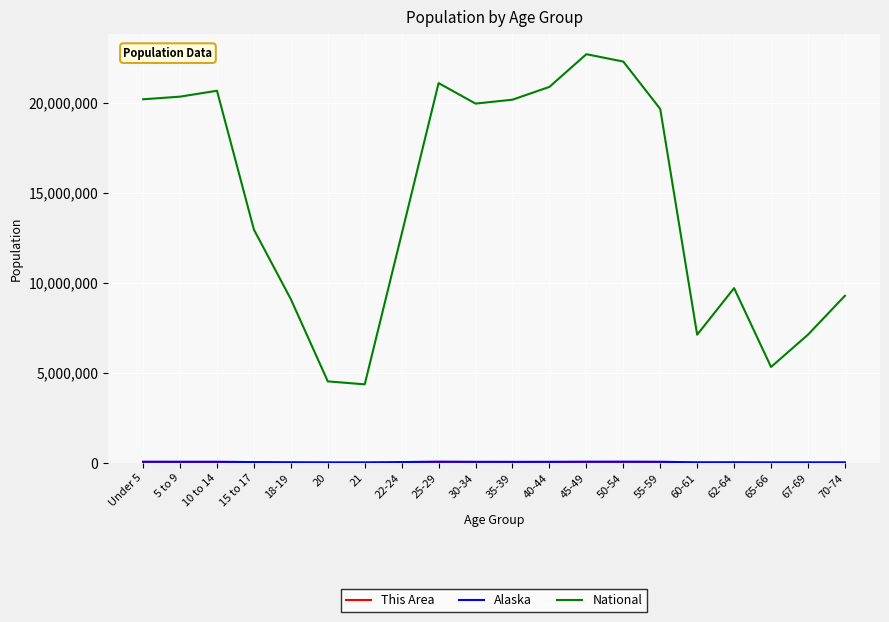

Where is National nearest to the value 13531442?

15 to 17